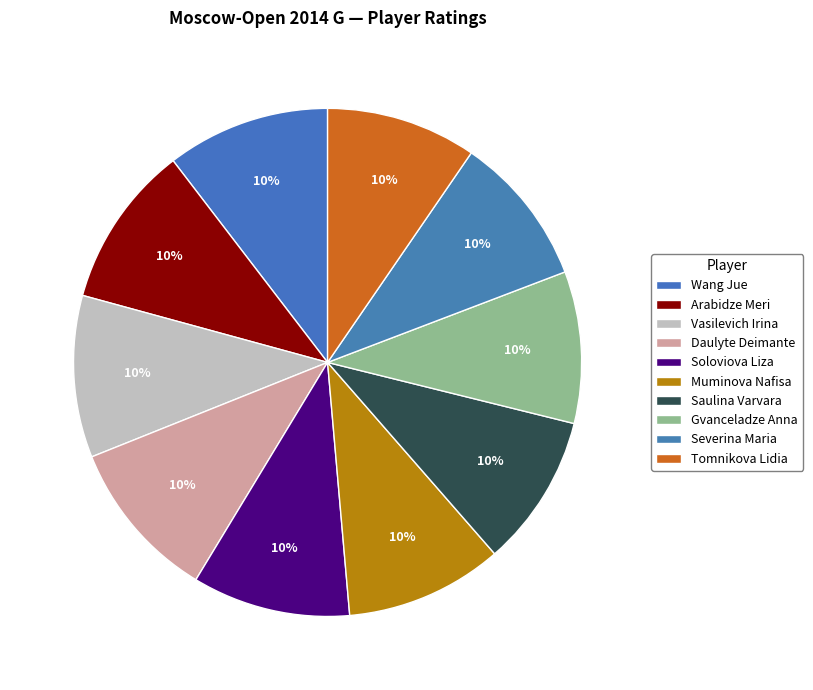

How many segments does this pie chart have?

10